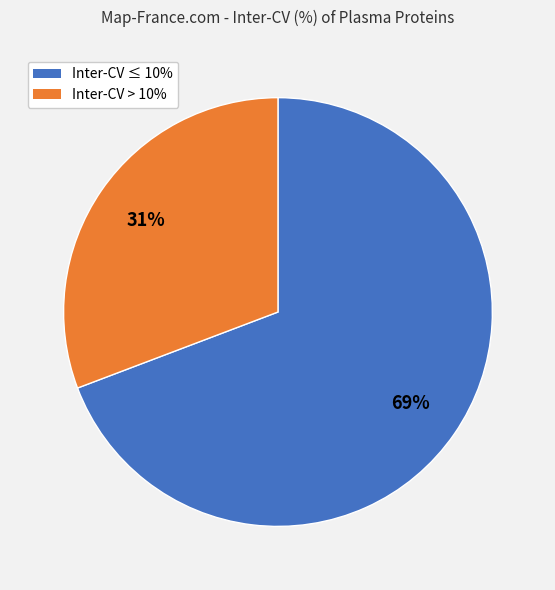

Which has a higher value, Inter-CV > 10% or Inter-CV ≤ 10%?

Inter-CV ≤ 10%